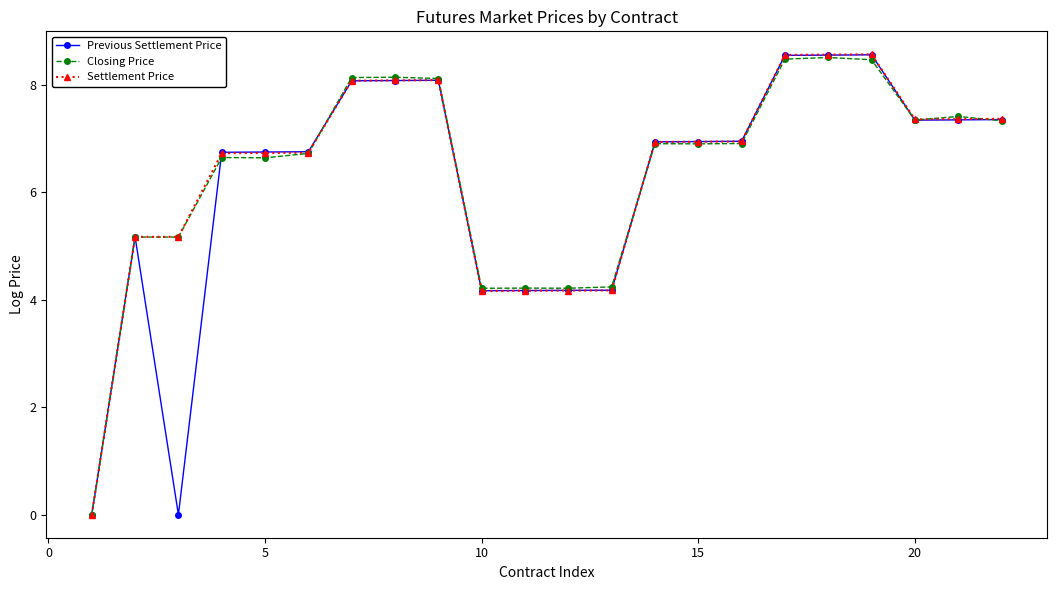

What is the highest value of the Closing Price series?

8.5